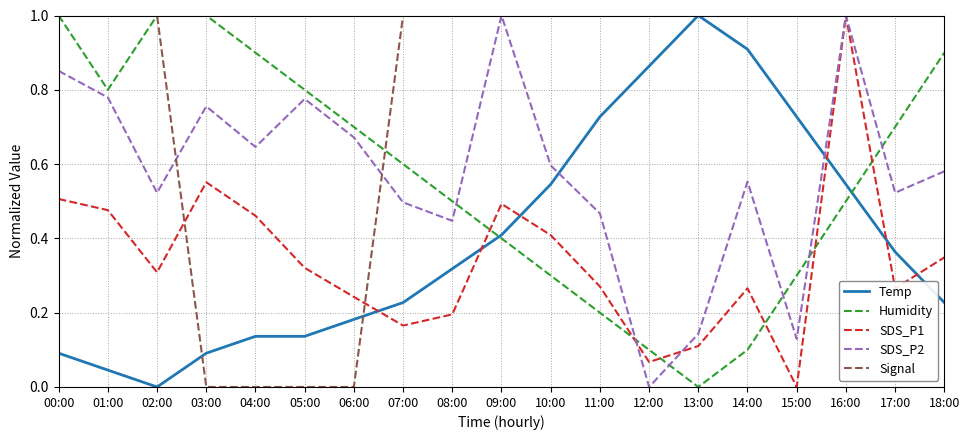

Does the chart have visible grid lines?

Yes